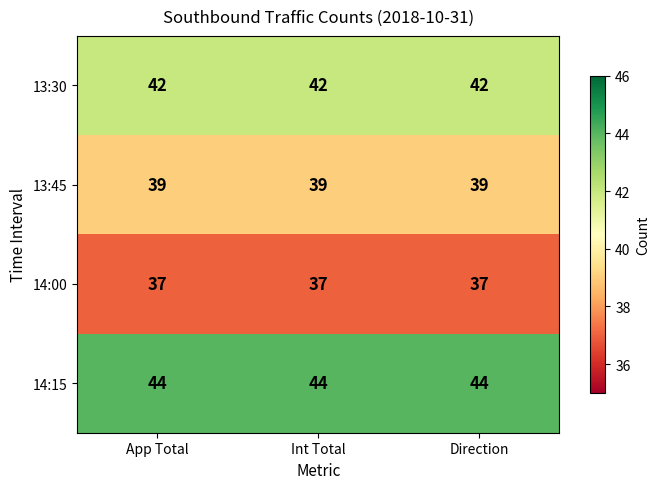

What is the greatest value displayed?

44